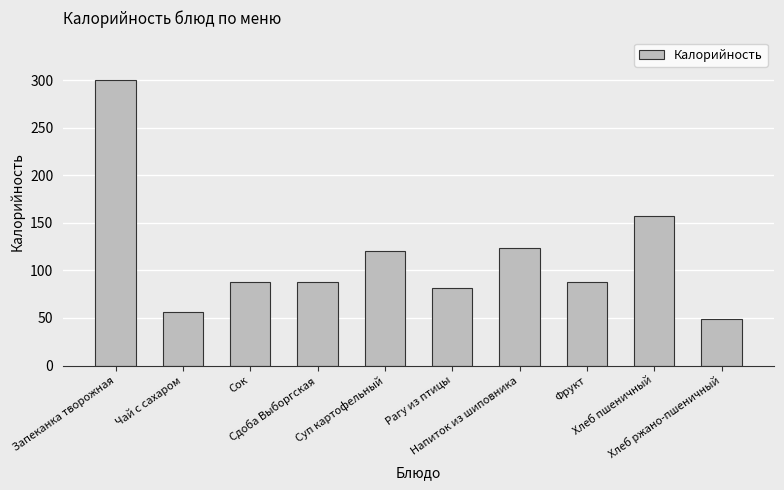

What is the sum of all values?

1152